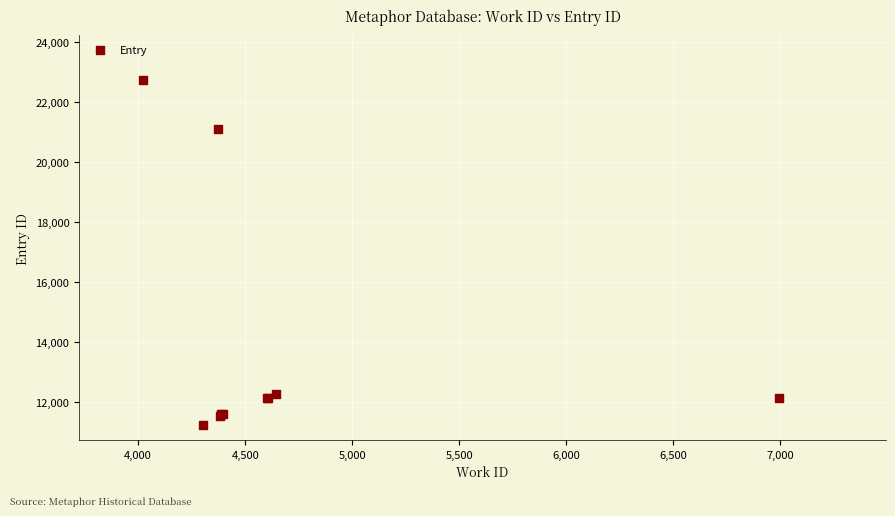

What Y value in the scatter plot is closest to 16968?

21088